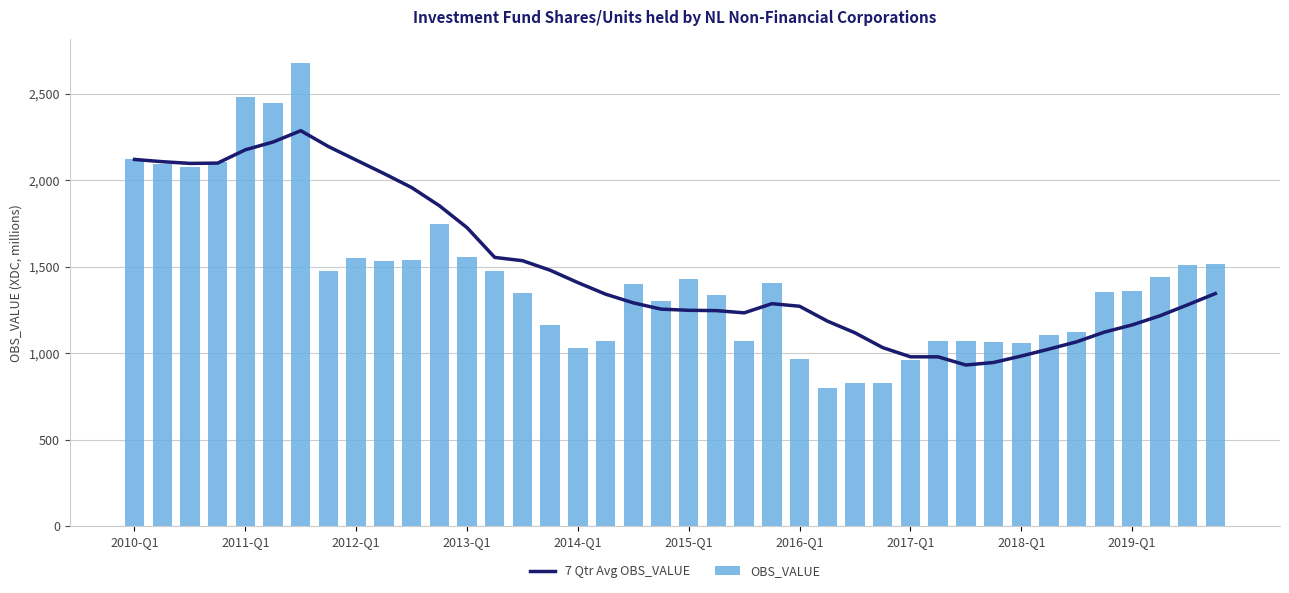

Reading right to left, transcribe all the data shown in this chart.

7 Qtr Avg OBS_VALUE: 1344.9	1279.7	1216.1	1163.4	1121.9	1065.9	1023.7	983.4	946.1	931.4	978.7	979.0	1032.1	1117.7	1185.7	1271.4	1286.4	1233.3	1246.3	1248.0	1254.9	1291.1	1341.3	1408.3	1479.9	1535.1	1554.0	1726.3	1853.4	1958.4	2039.4	2117.3	2195.4	2287.3	2221.7	2176.8	2099.8	2098.0	2108.0	2121.0
OBS_VALUE: 1516.0	1512.0	1442.0	1359.0	1354.0	1123.0	1108.0	1060.0	1067.0	1073.0	1068.0	962.0	828.0	826.0	799.0	964.0	1404.0	1070.0	1334.0	1427.0	1302.0	1399.0	1069.0	1032.0	1161.0	1346.0	1475.0	1556.0	1750.0	1538.0	1533.0	1548.0	1478.0	2681.0	2446.0	2485.0	2105.0	2078.0	2095.0	2121.0